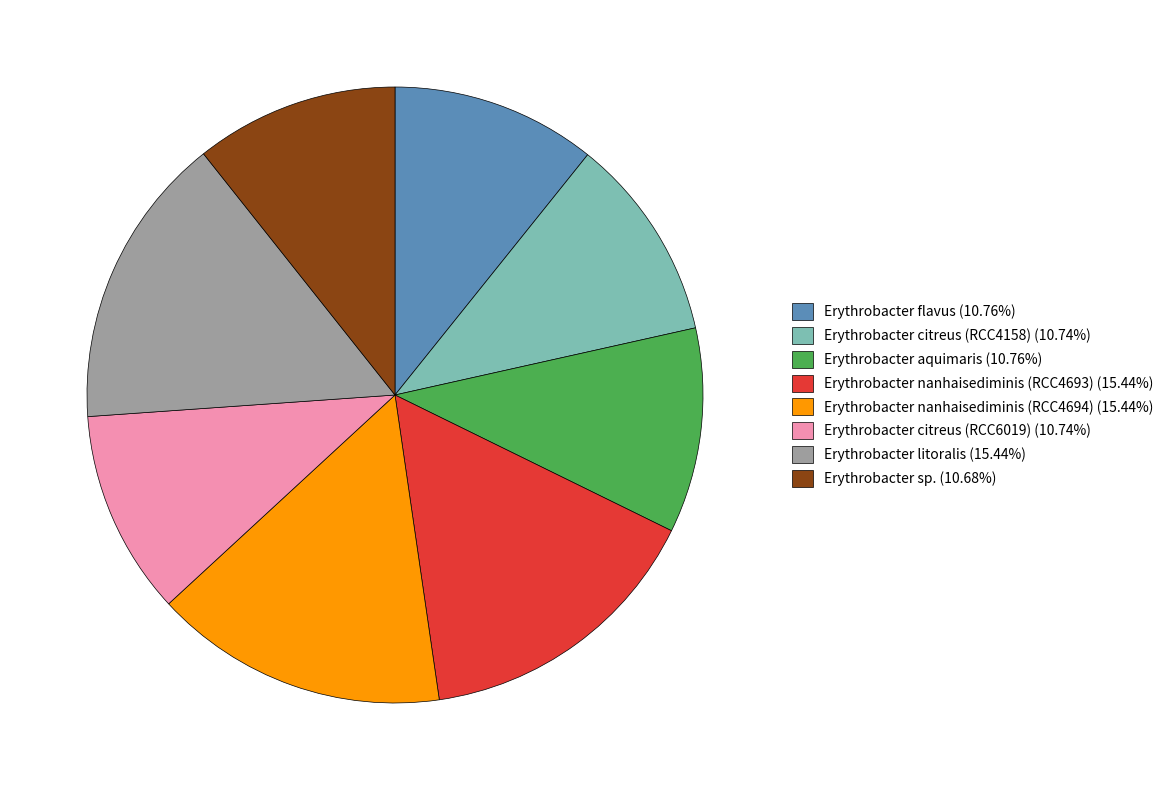

Is there a majority slice in this chart?

No